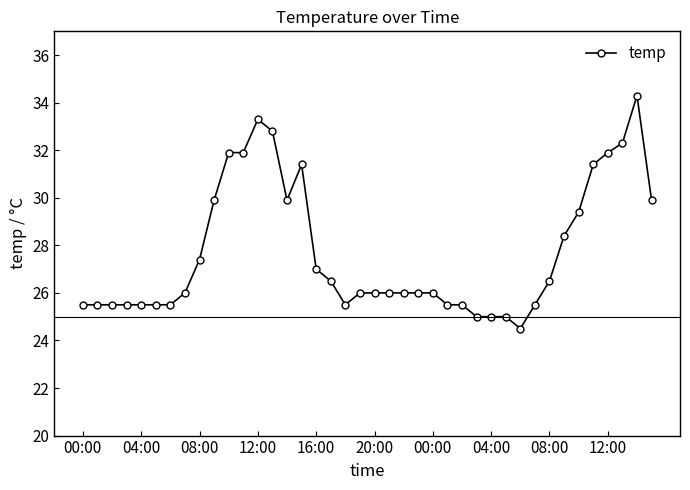

What is the difference between the maximum and minimum values?

9.8